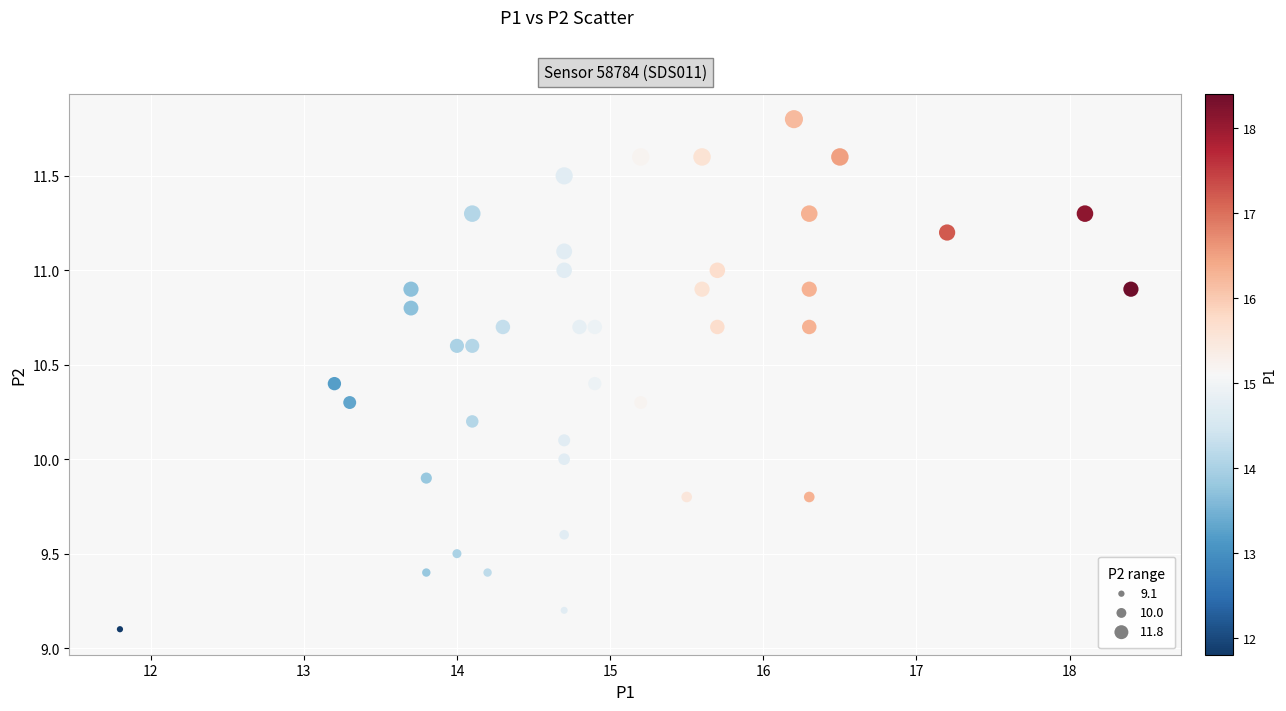

What is the range of X values (max minus min)?

6.6